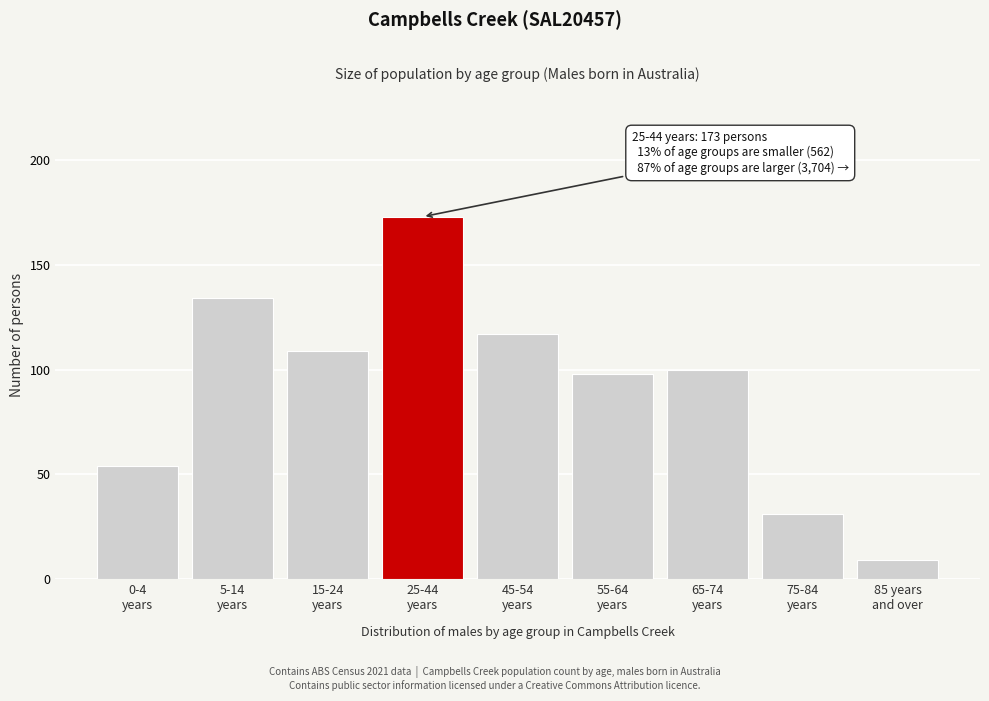

Reading left to right, transcribe all the data shown in this chart.

54	134	109	173	117	98	100	31	9